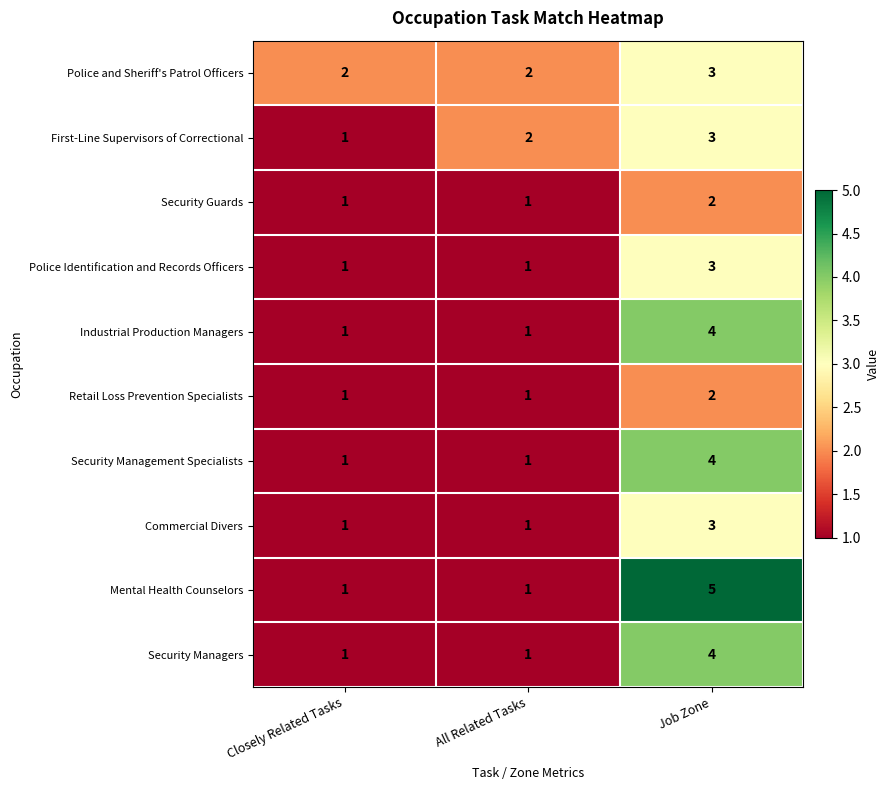

What is the total value across all series at Closely Related Tasks?

11